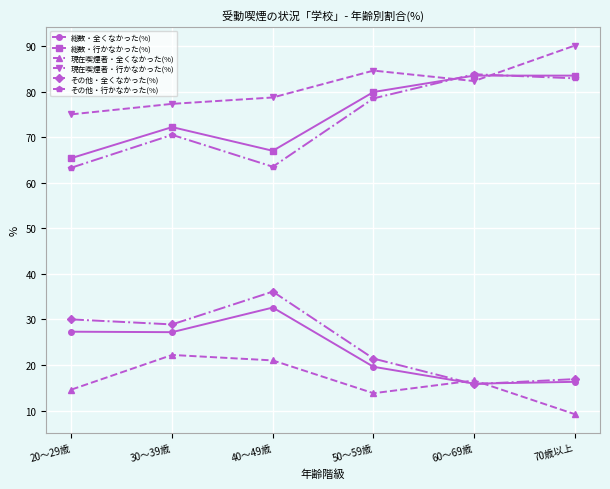

The その他・全くなかった(%) series shows 36.1 at 40～49歳. True or false?

True